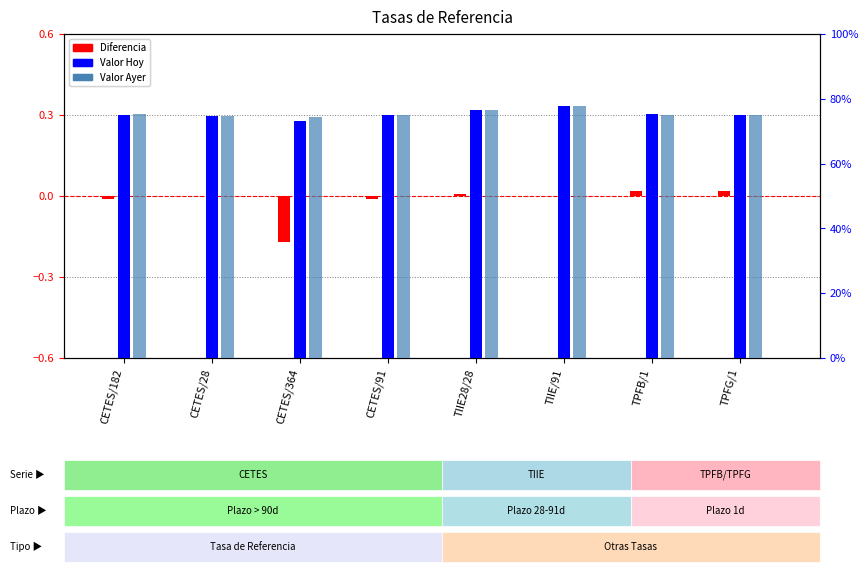

Between CETES/28 and CETES/364, which series saw the biggest shift?

Valor Hoy